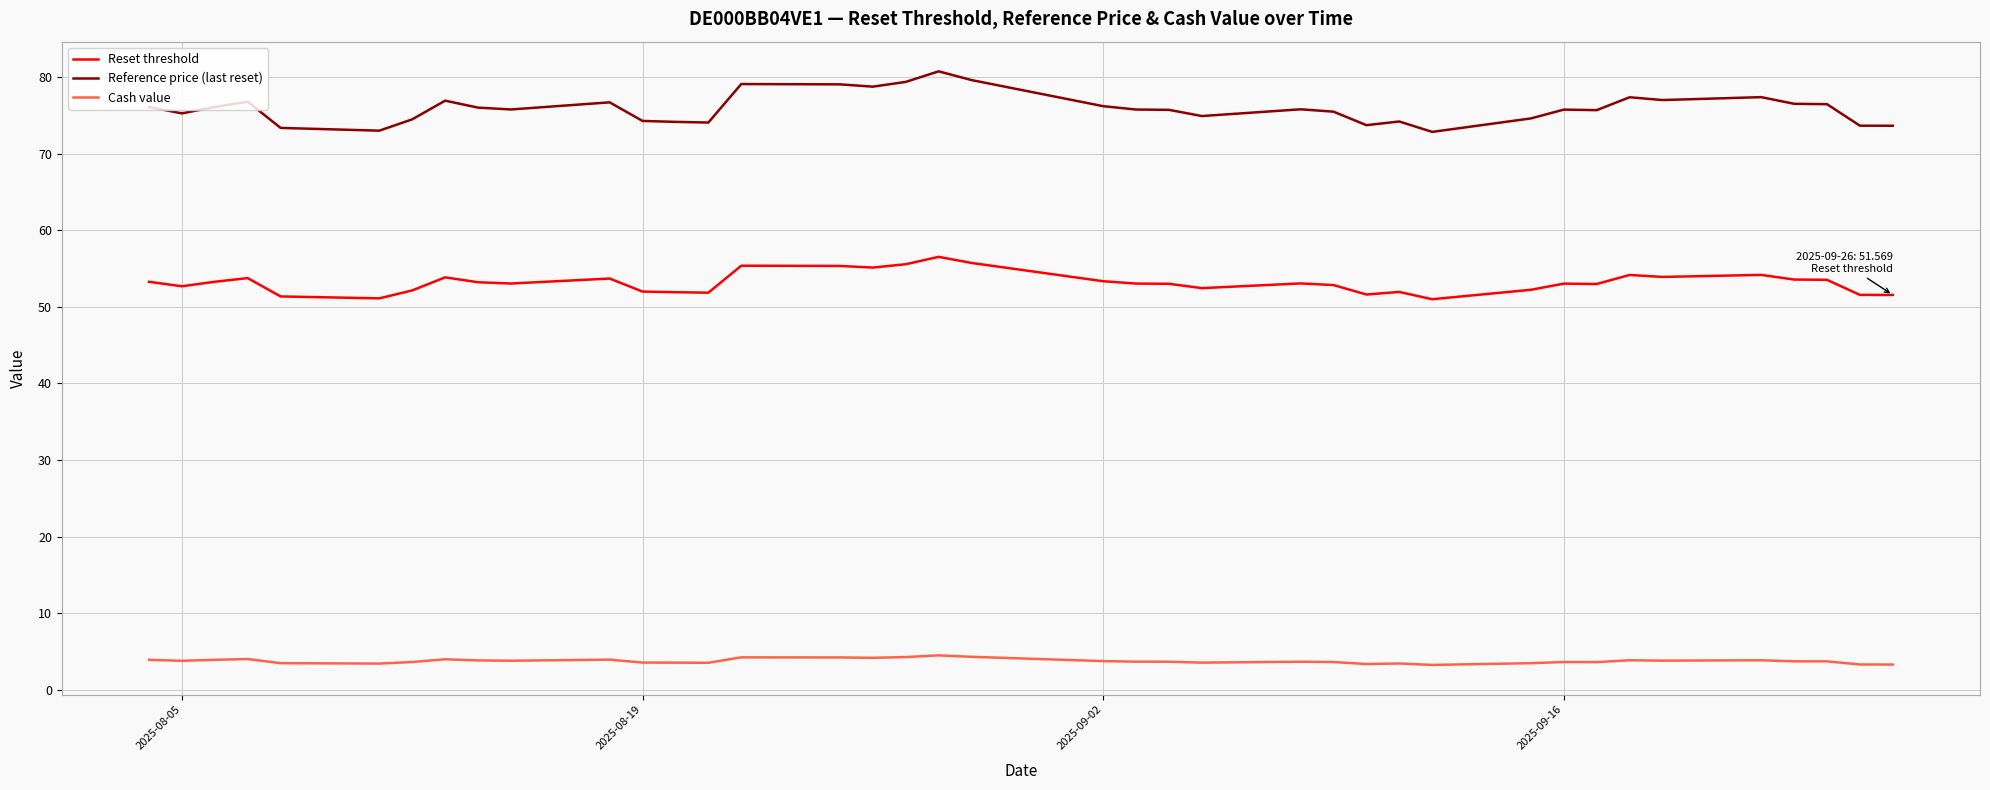

True or false: Reference price (last reset) and Cash value cross at least once.

False